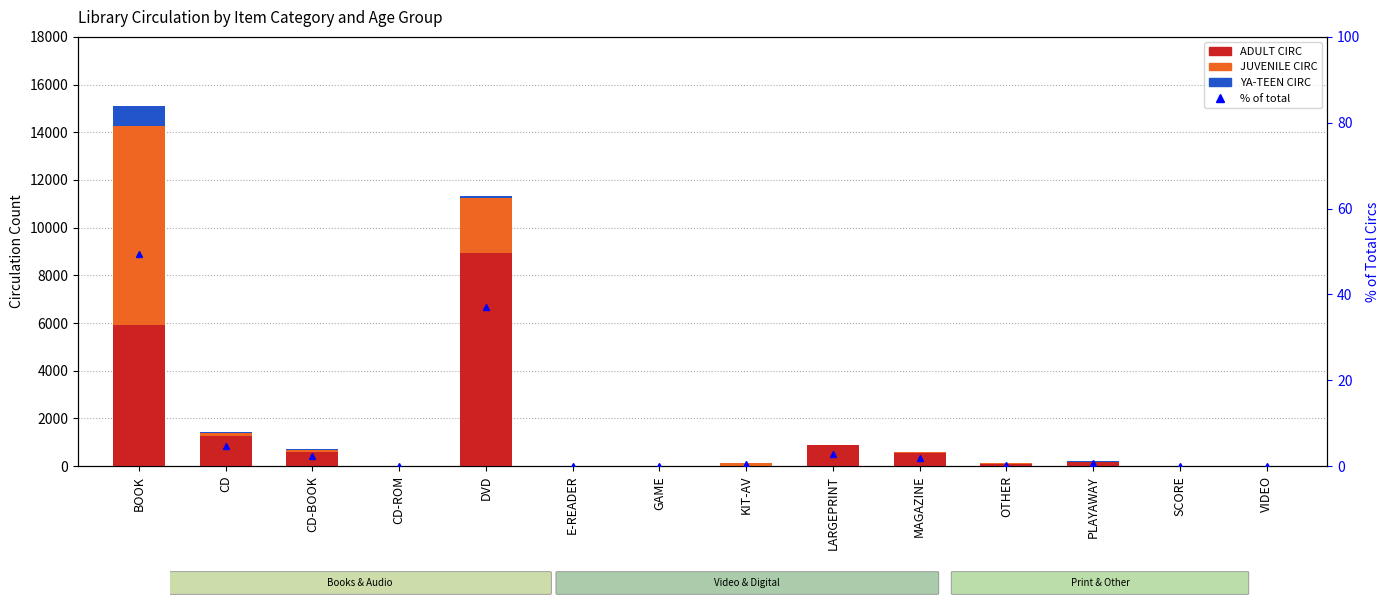

How many series are shown in this chart?

4